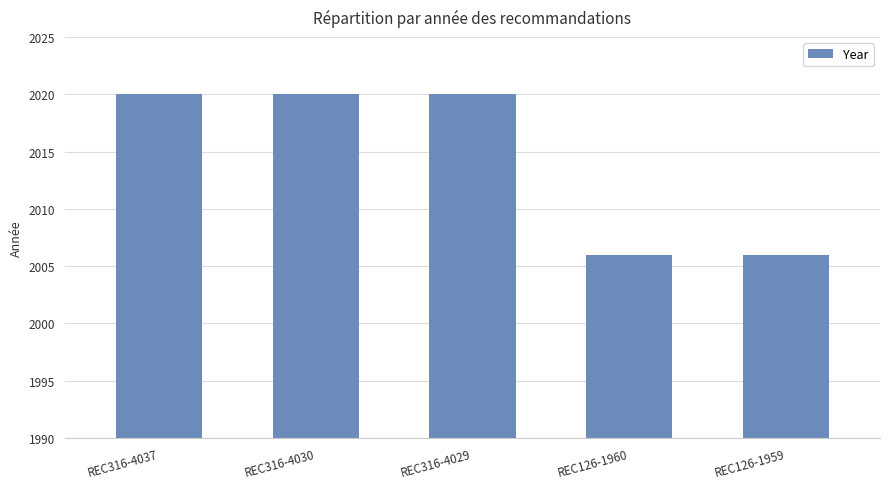

What is the greatest value displayed?

2020